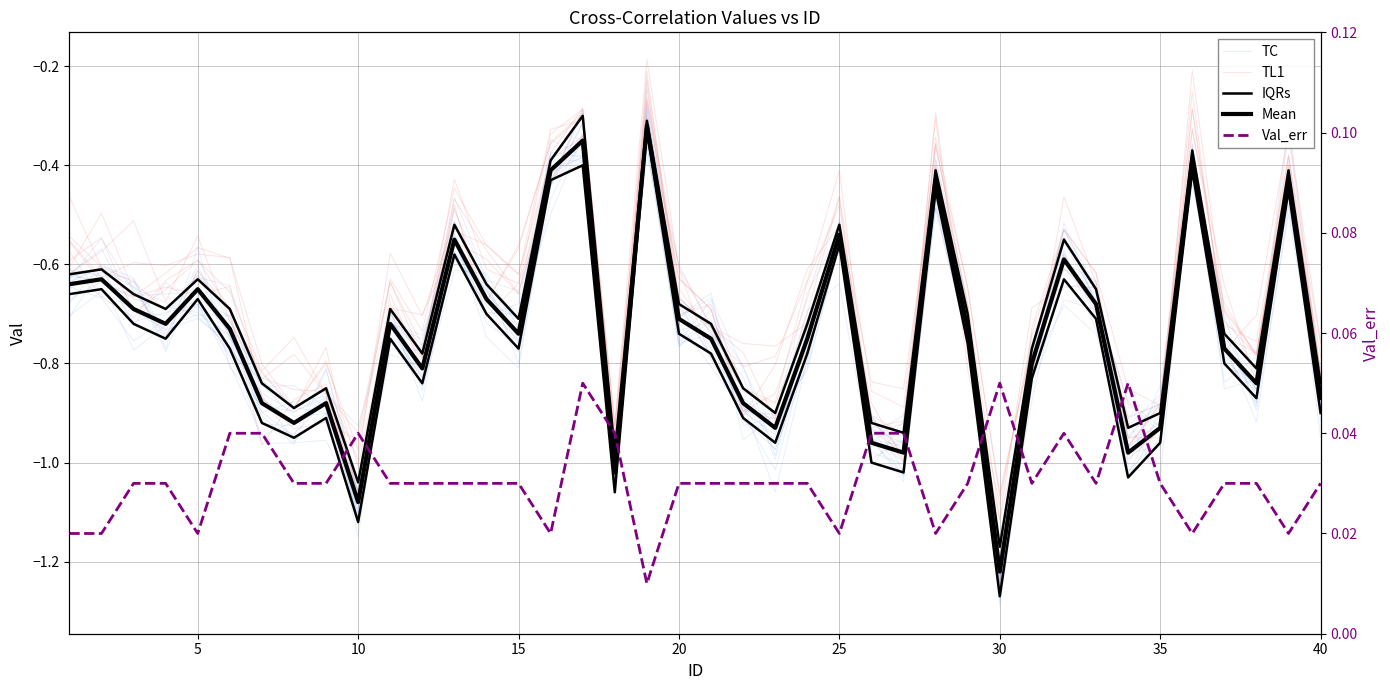

Between 25 and 30, which series saw the biggest shift?

TL1